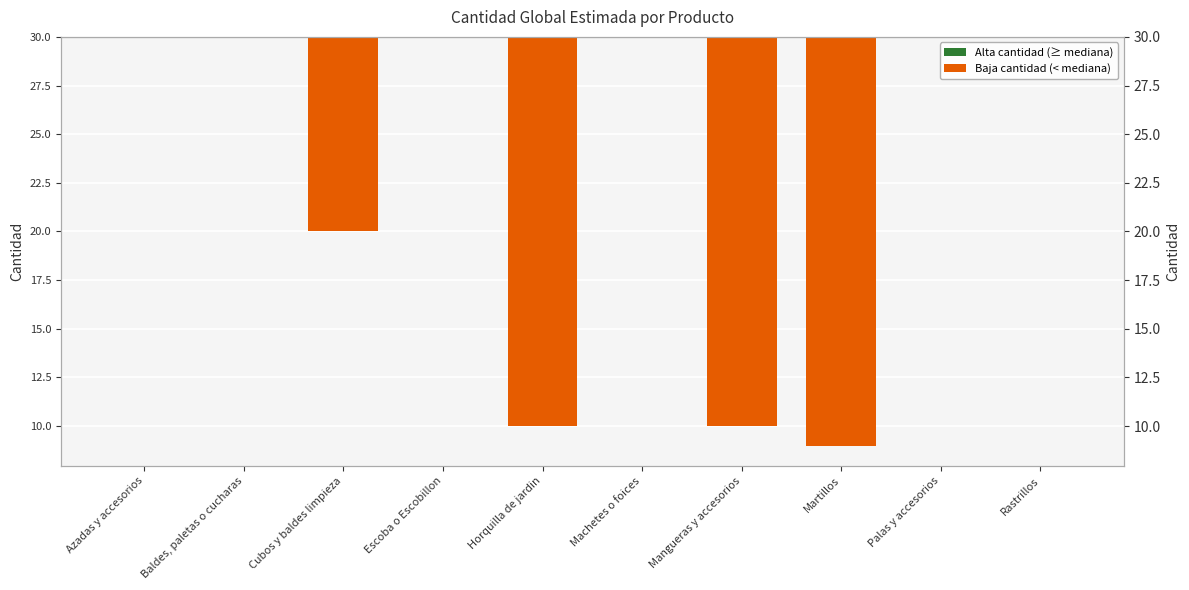

Rank the categories by value from lowest to highest.

Martillos, Horquilla de jardin, Mangueras y accesorios, Cubos y baldes limpieza, Azadas y accesorios, Baldes, paletas o cucharas, Escoba o Escobillon, Machetes o foices, Palas y accesorios, Rastrillos